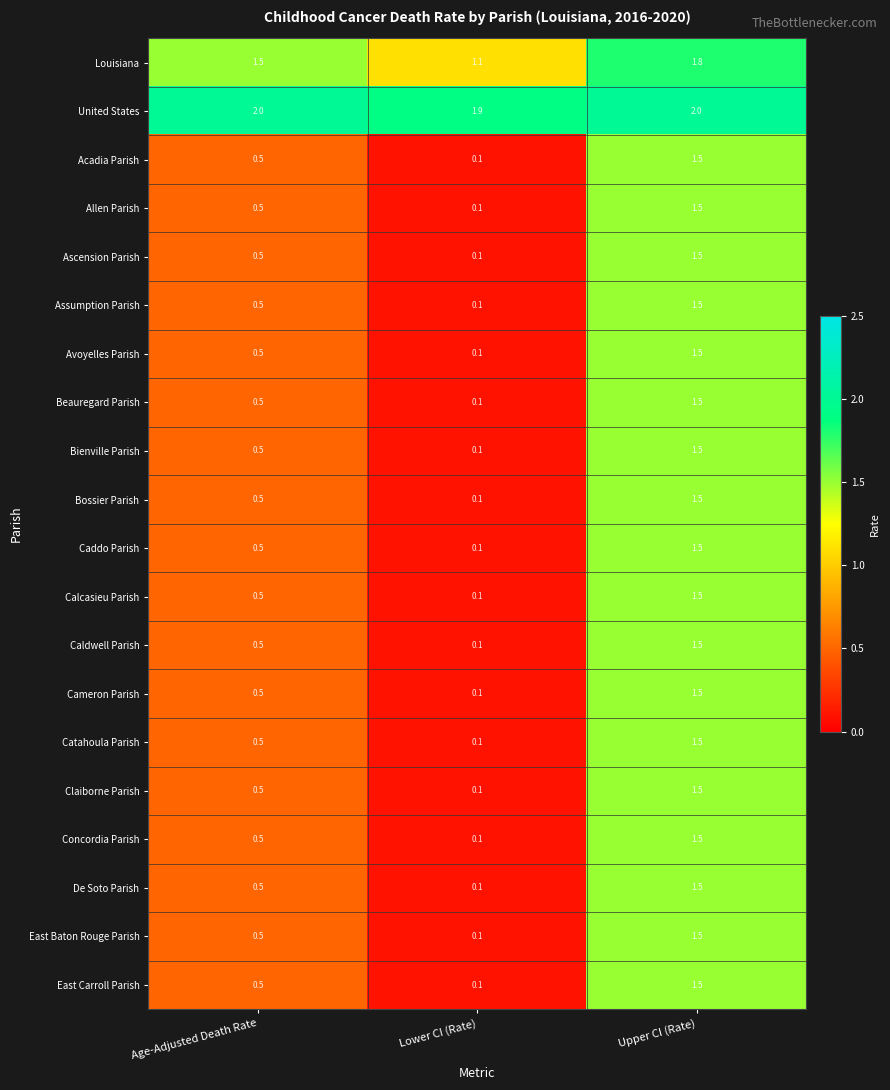

Rank the categories by Louisiana value from lowest to highest.

Lower CI (Rate), Age-Adjusted Death Rate, Upper CI (Rate)